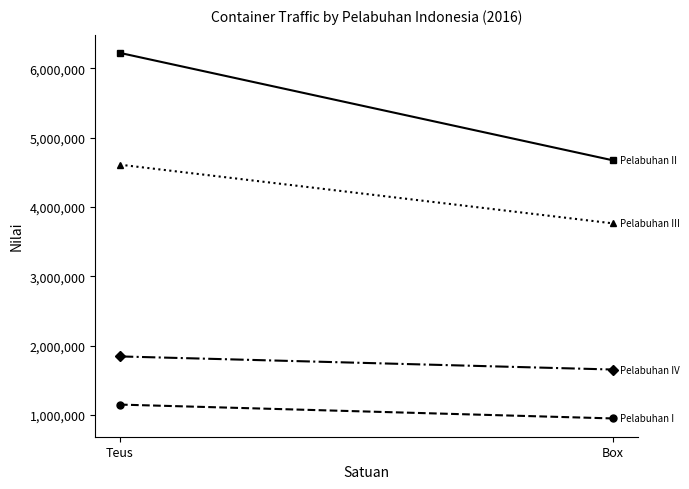

At which label does PT. (Persero) Pelabuhan Indonesia IV reach its minimum?

Box